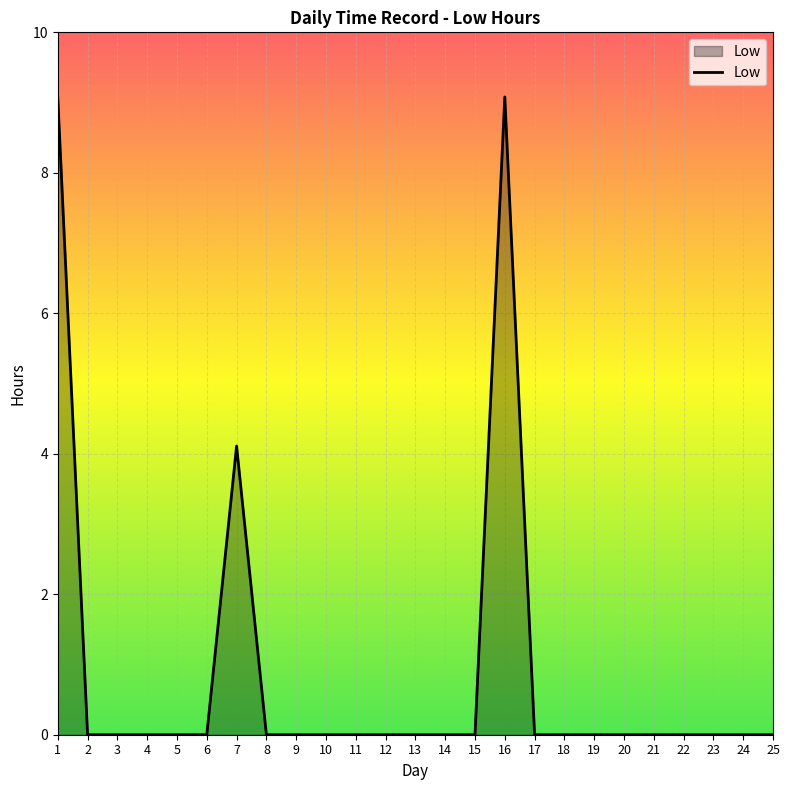

At which label is the value closest to 4?

7